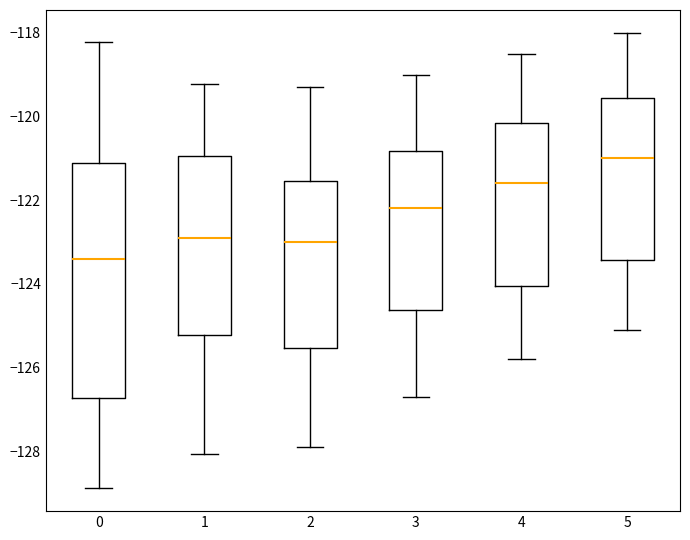

Which box is the tallest, from its lower edge to its upper edge?

0